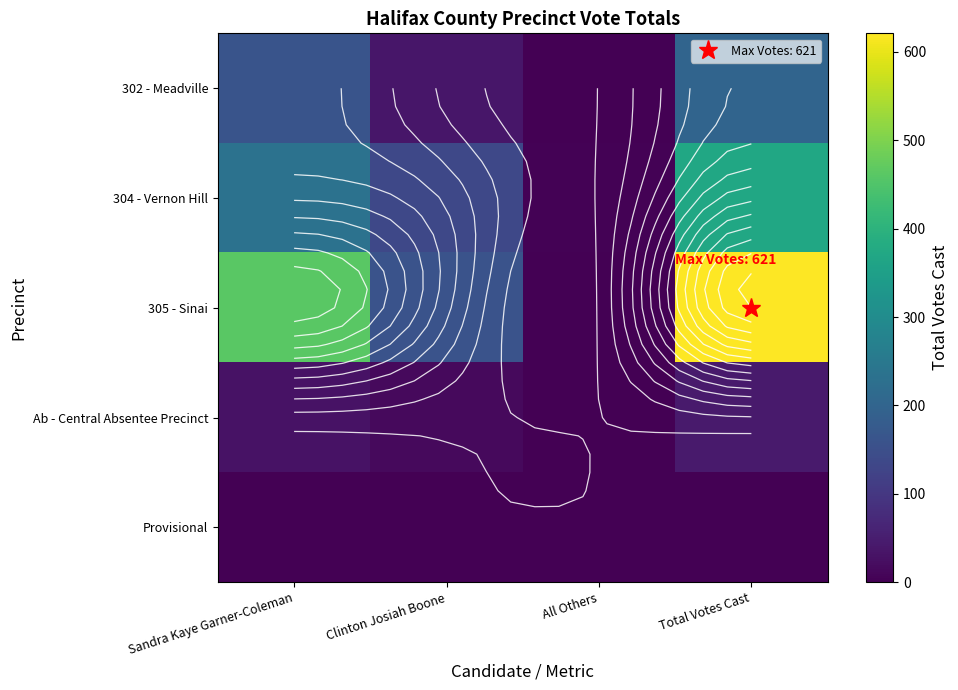

Count the 302 - Meadville values in the range 37 to 200.

3